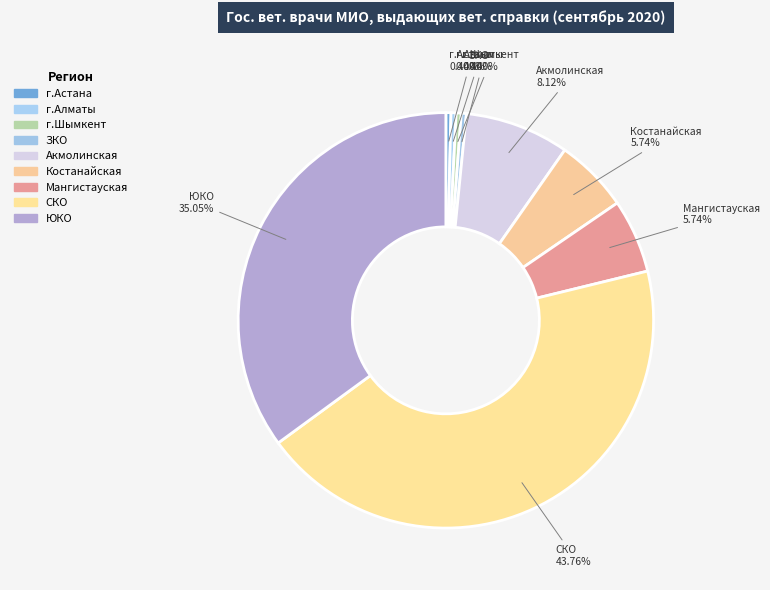

True or false: СКО accounts for 44% of the total.

True